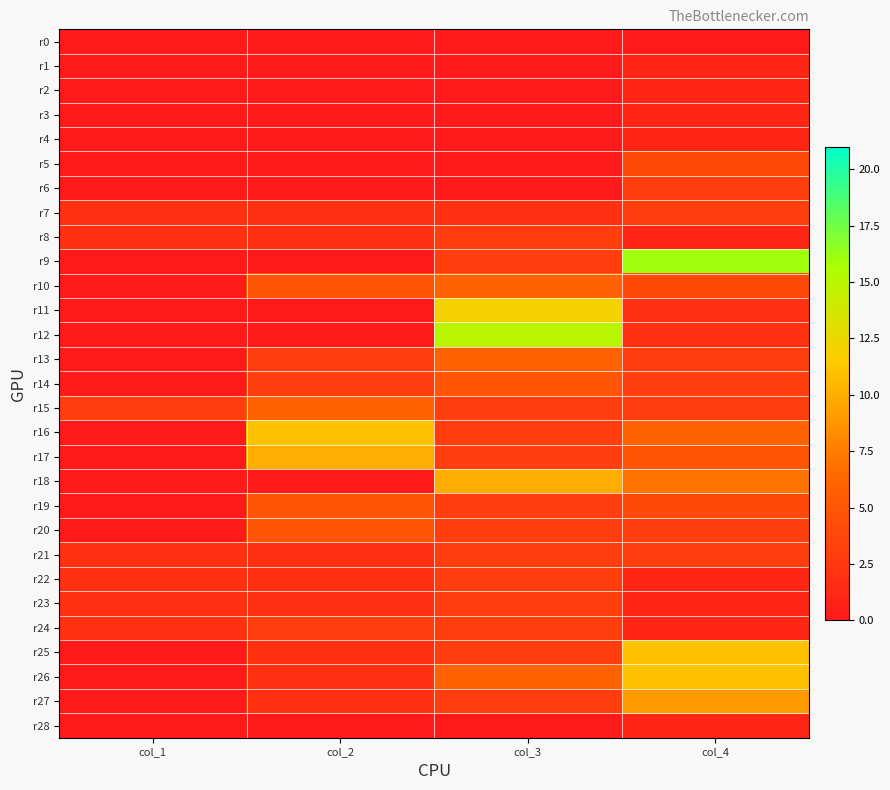

At which category is the sum across all series the highest?

col_4